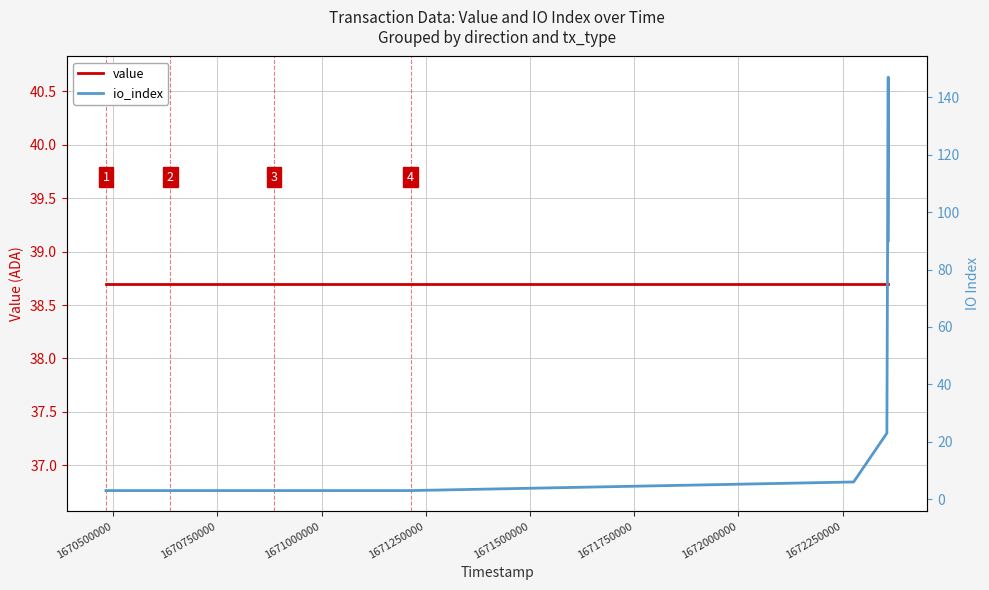

What are all the series names shown in the legend?

value, io_index